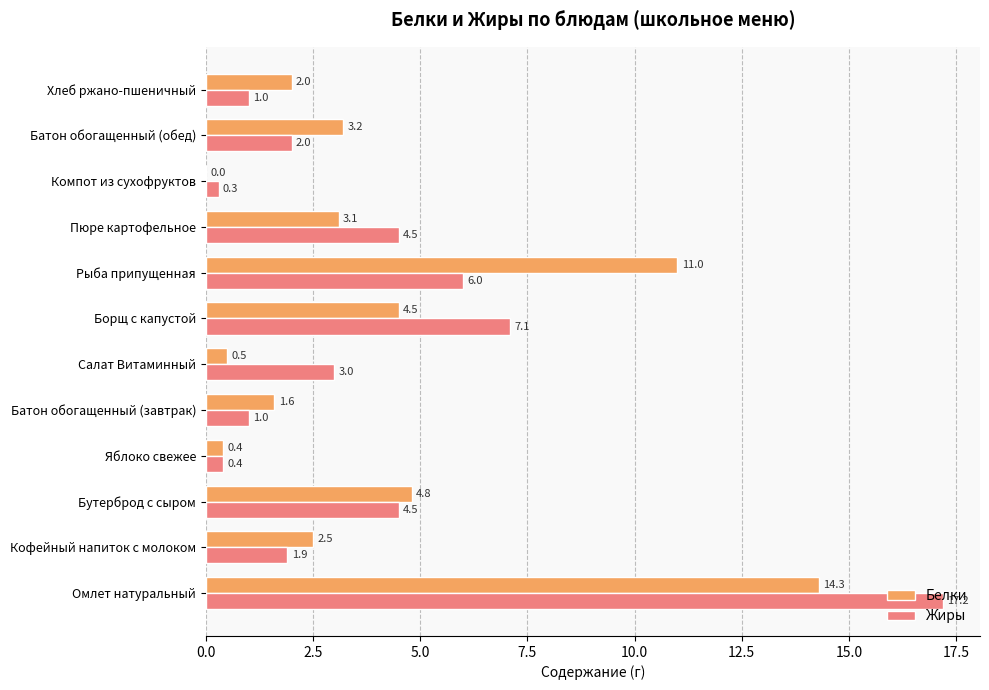

What is the approximate value of Жиры at Салат Витаминный?

3.0